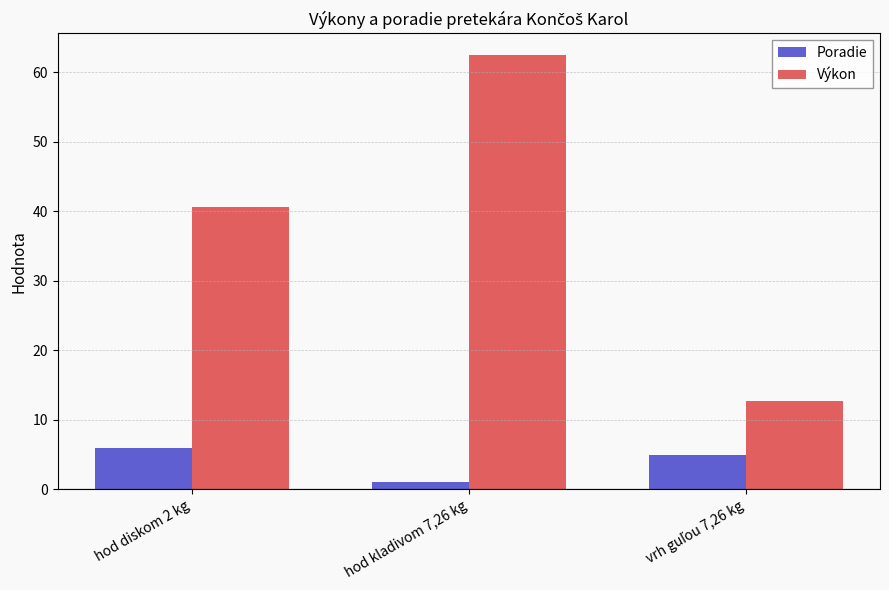

The value of Poradie at hod diskom 2 kg is 6.0. True or false?

True